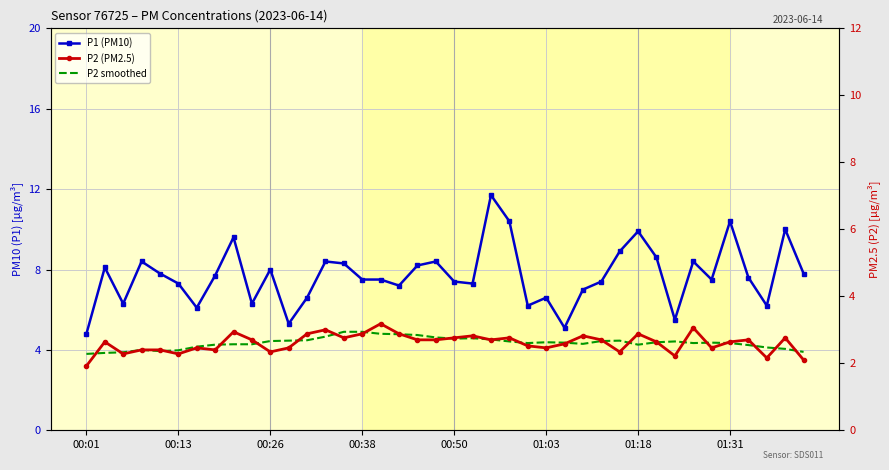

True or false: P2 (PM2.5) and P1 (PM10) cross at least once.

False